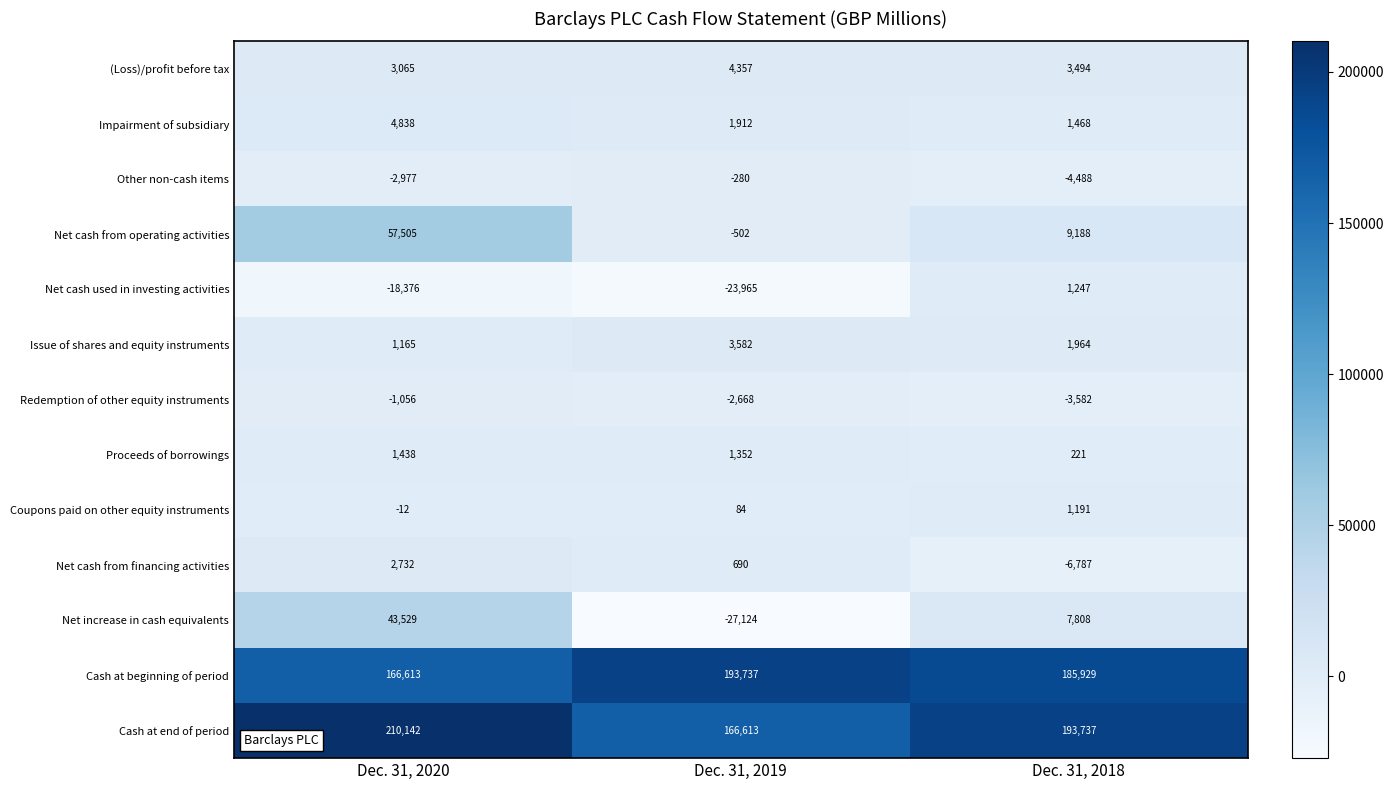

What is the sum of the Proceeds of borrowings values at Dec. 31, 2019 and Dec. 31, 2018?

1573